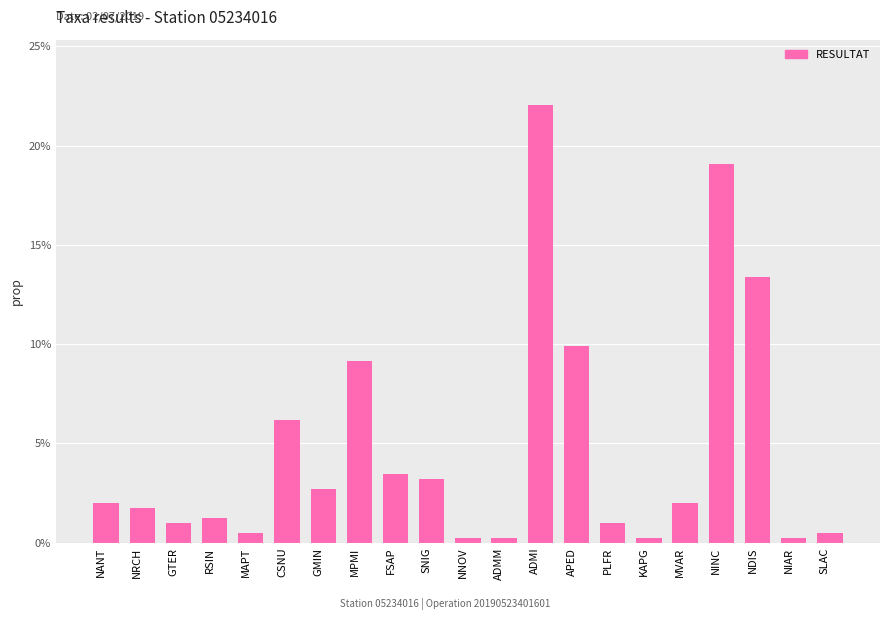

Does the chart contain any negative values?

No